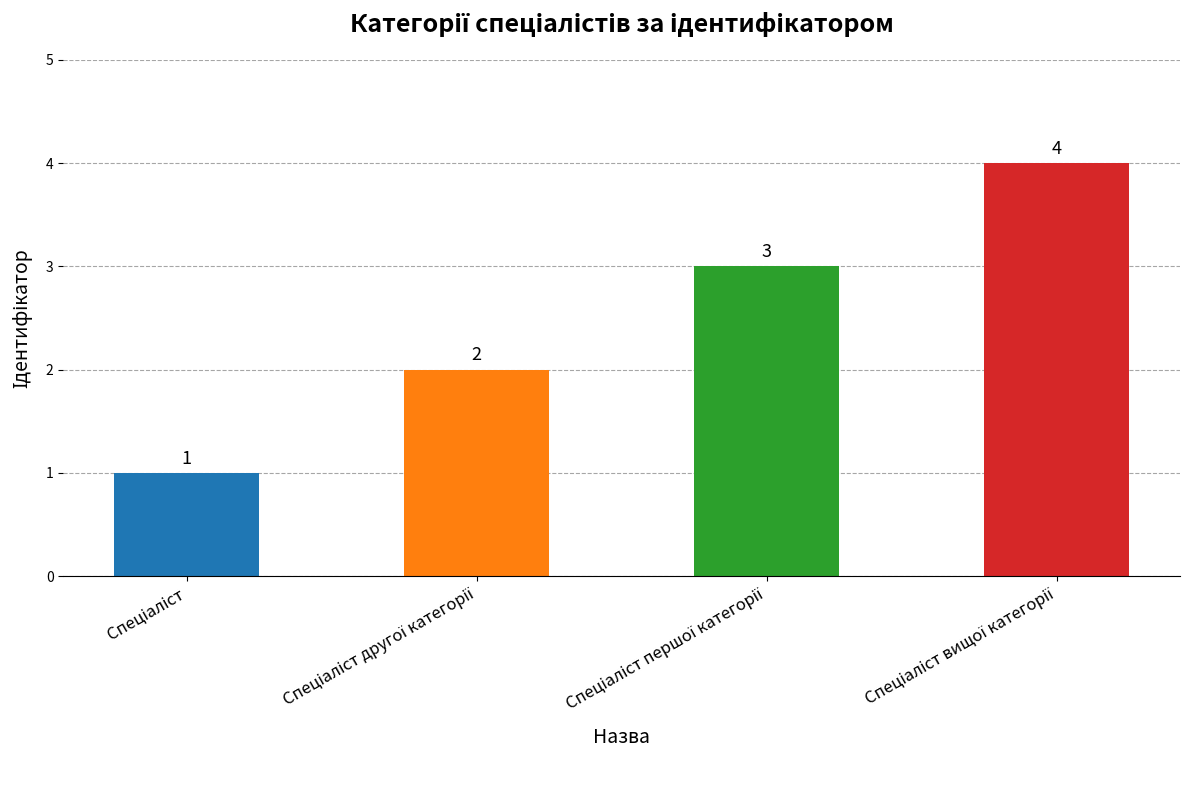

Count the values in the range 2 to 4.

3